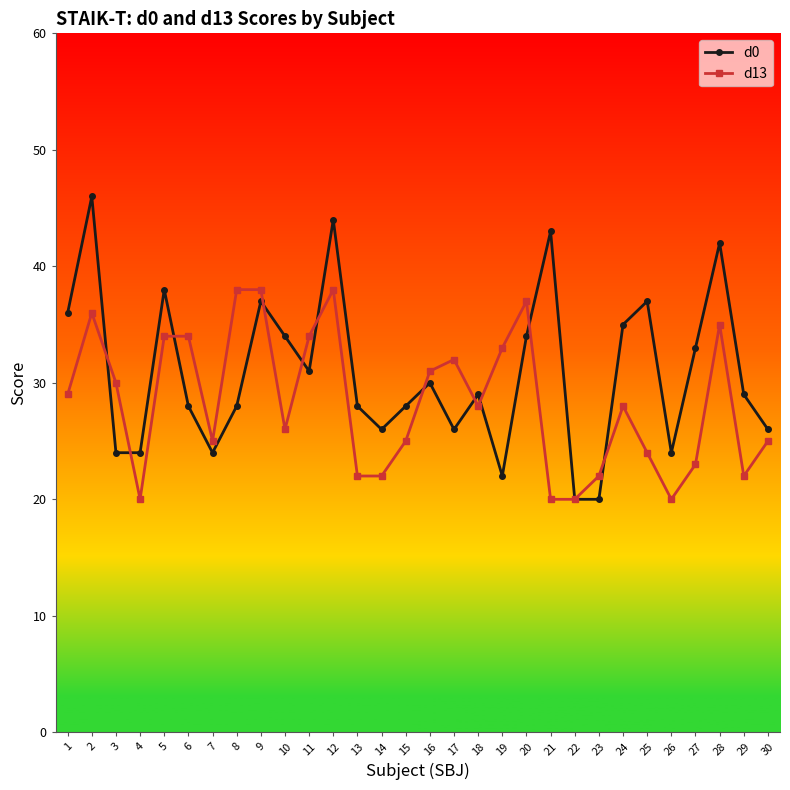

At which label is d13 closest to 29?

1